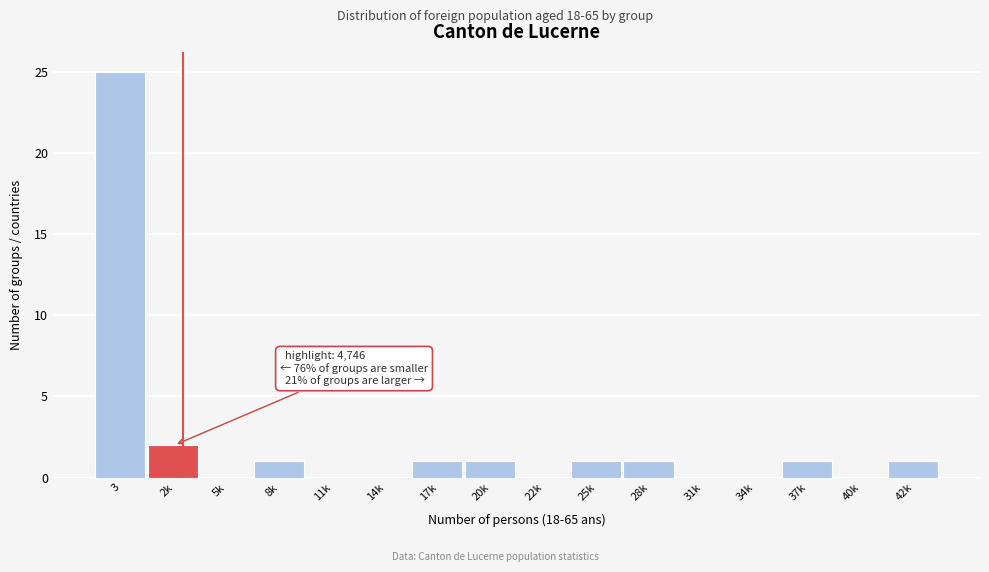

Reading left to right, what are all the values shown in this chart?

3=25	2k=2	5k=0	8k=1	11k=0	14k=0	17k=1	20k=1	22k=0	25k=1	28k=1	31k=0	34k=0	37k=1	40k=0	42k=1